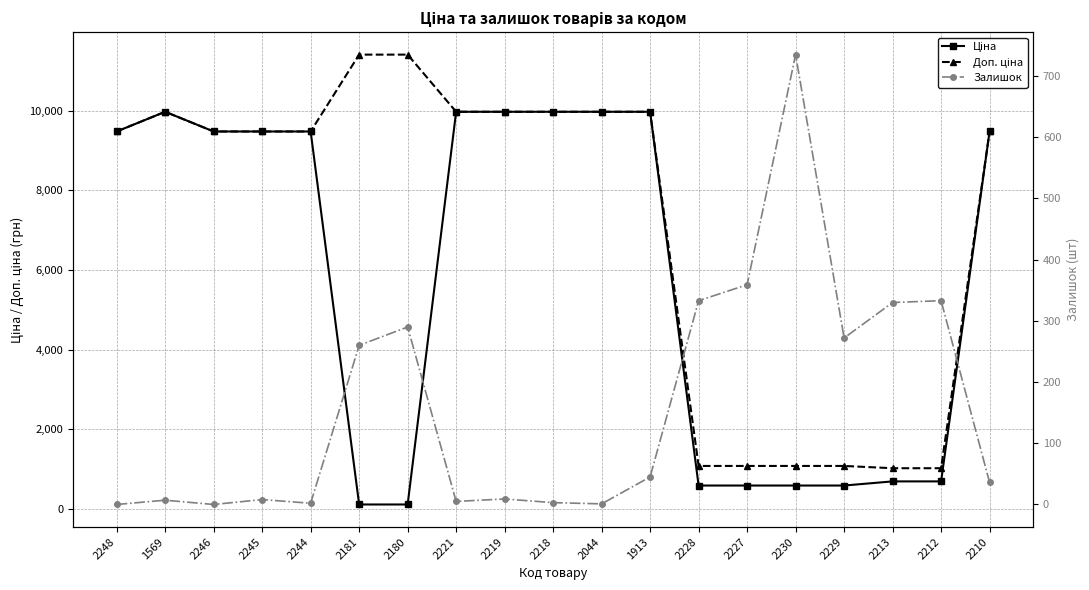

At how many categories does at least one series exceed 10373?

2